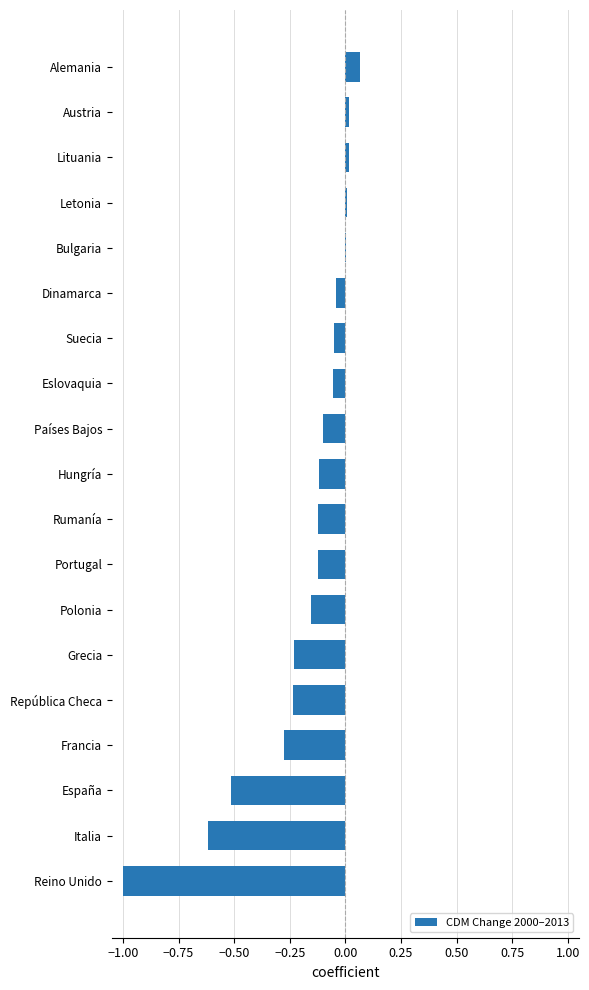

The chart shows a value of 0.0 at Alemania. True or false?

False